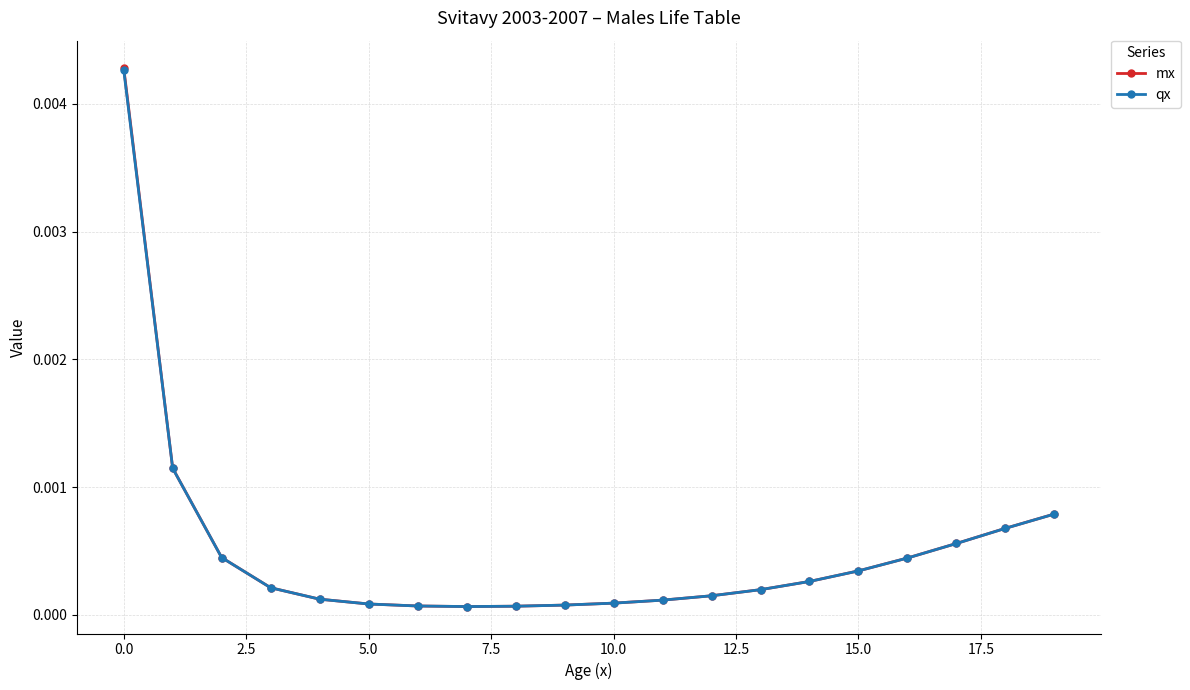

Which series has the largest total across all categories?

mx